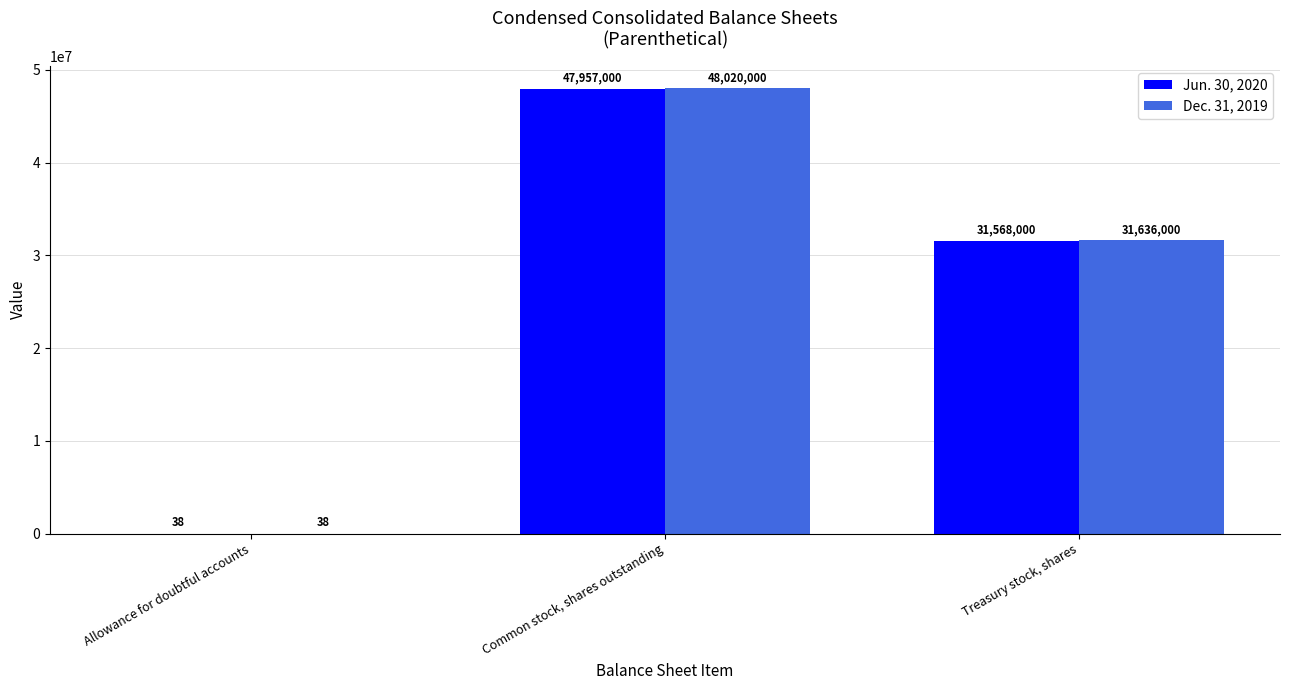

How many data points does each series have?

3